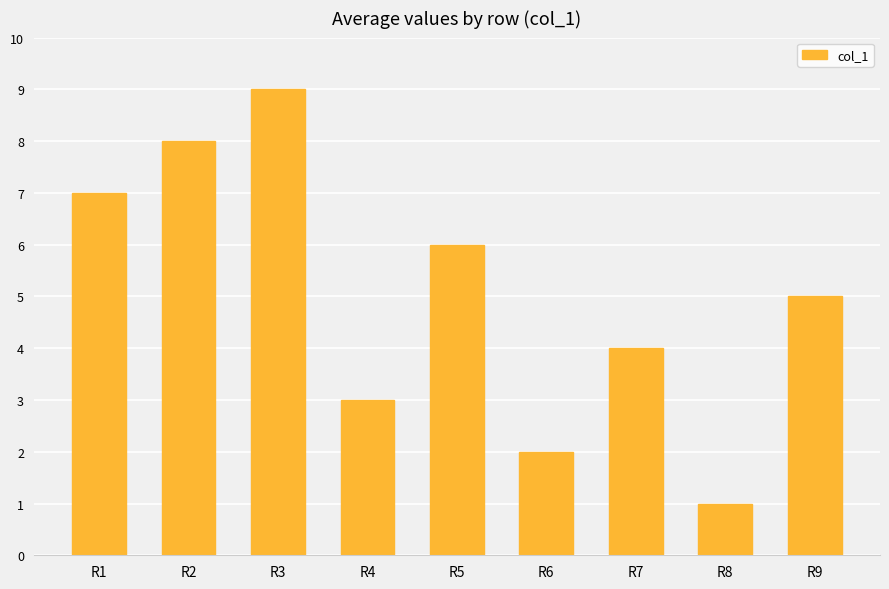

What is the difference between the second highest and minimum values?

7